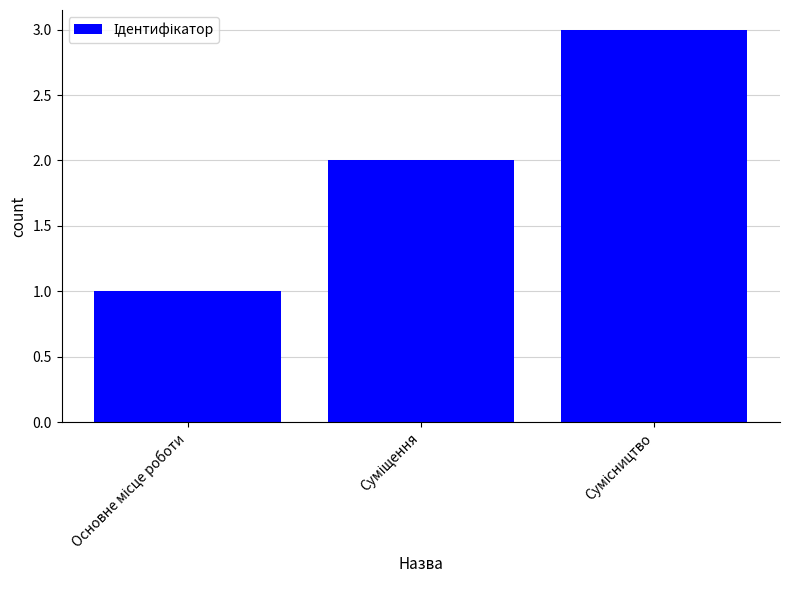

How many bars are there in total?

3